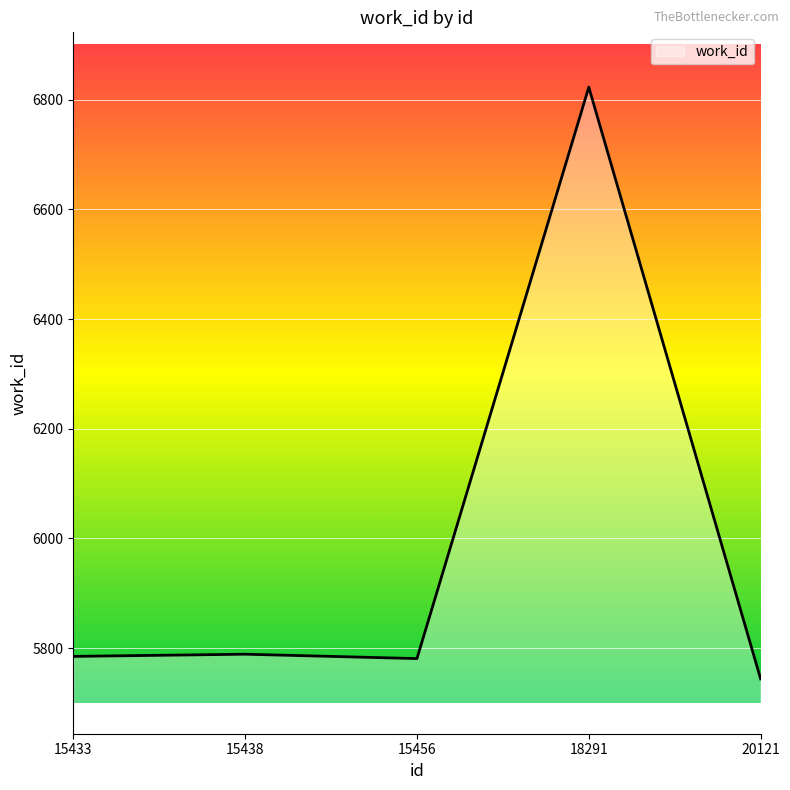

What is the average value?

5984